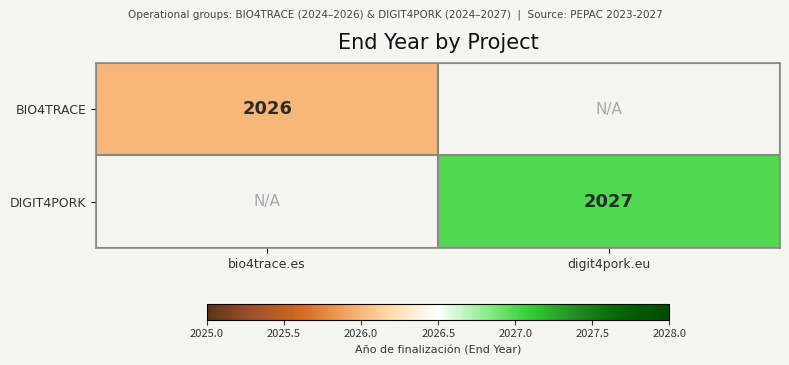

What is the minimum value shown in the chart?

2026.0